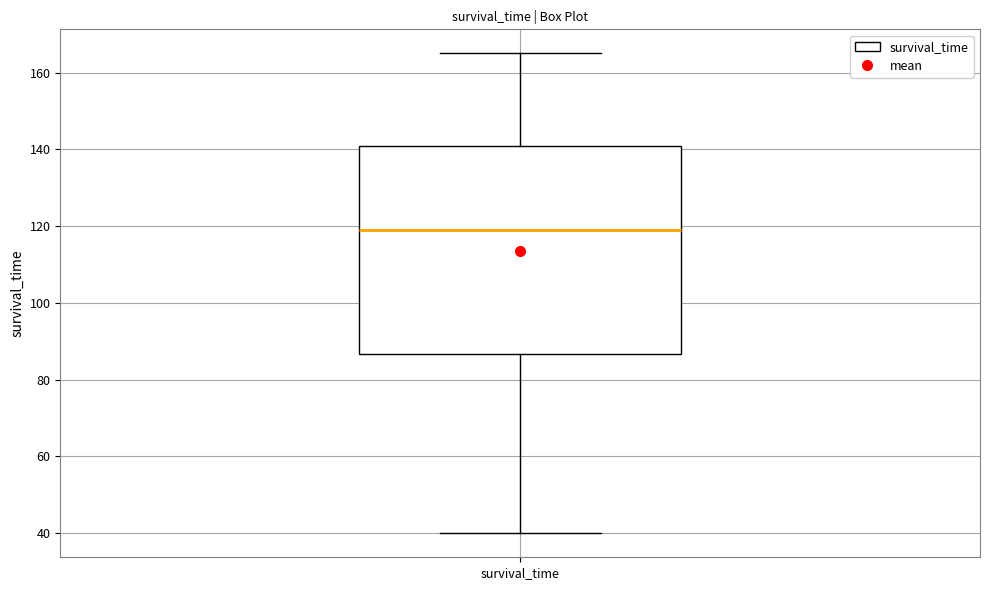

Read this box plot against the y-axis: the position of the median line, the range covered by the box, and the ends of both whiskers. The values are not printed on the chart, so give them approximately, as read against the axis.

median 120, box 86 to 140, whiskers 40 to 166